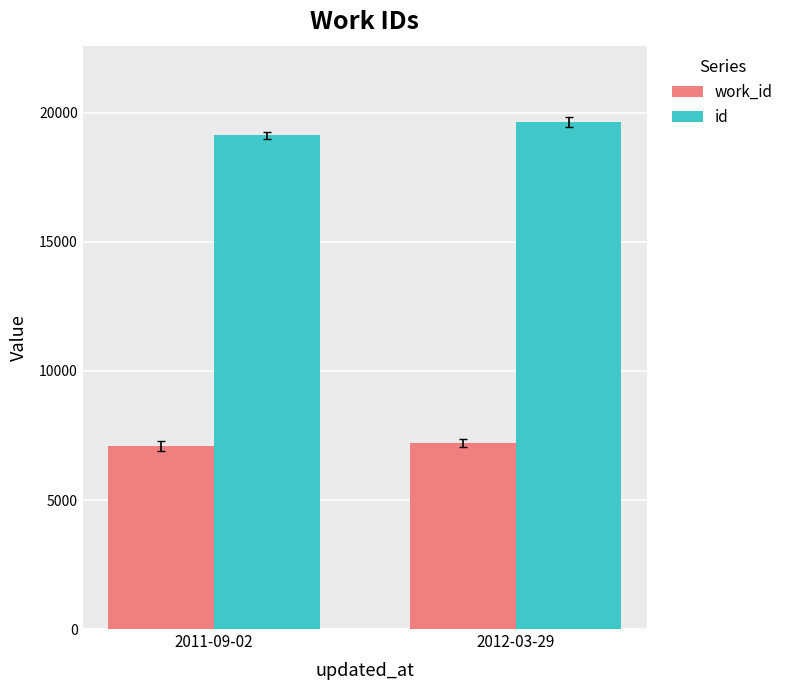

What is the difference between the work_id values at 2012-03-29 and 2011-09-02?

127